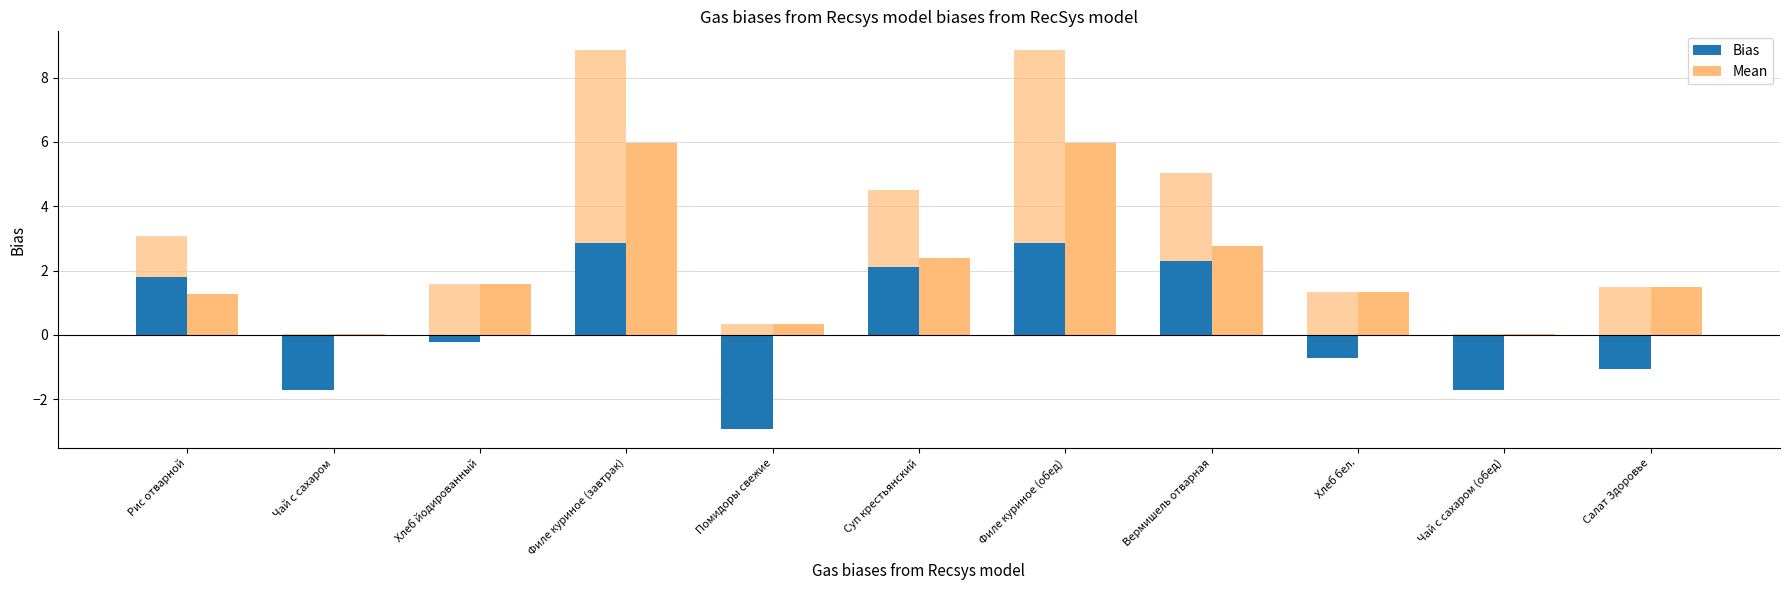

What is the difference between the highest and lowest values at Филе куриное (завтрак)?

3.1